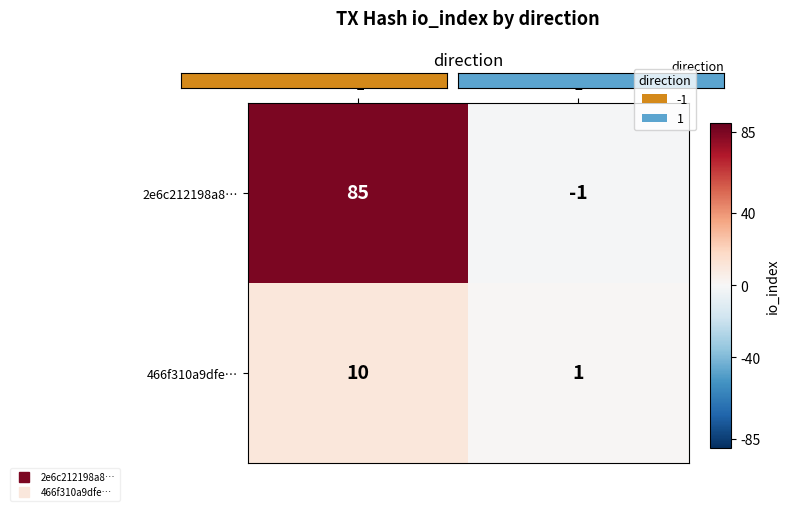

What is the approximate value of 2e6c212198a8… at -1?

85